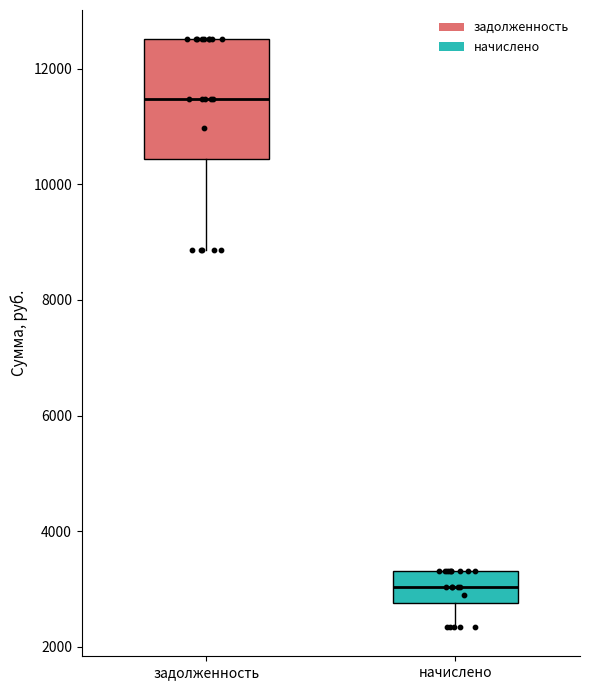

Where is the lower edge of the box for начислено on the y-axis? The values are not printed on the chart, so give them approximately, as read against the axis.

2800